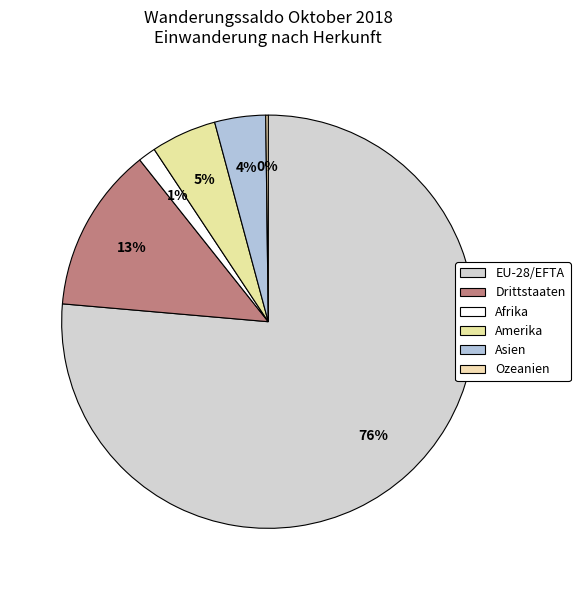

True or false: Afrika accounts for 11% of the total.

False